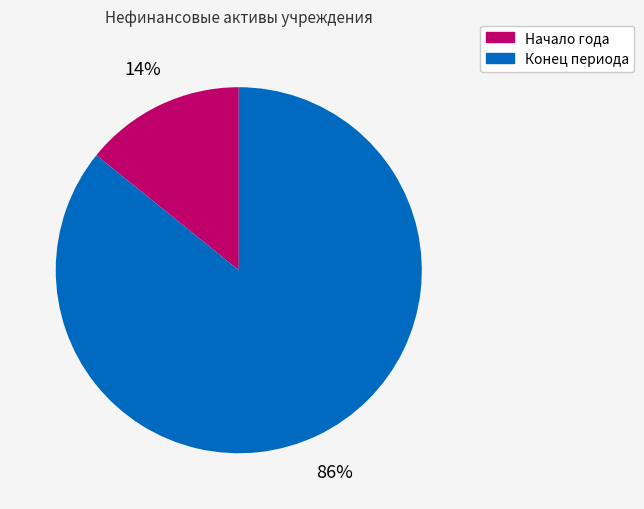

To the nearest percent, what is the combined percentage of Начало года and Конец периода?

100%